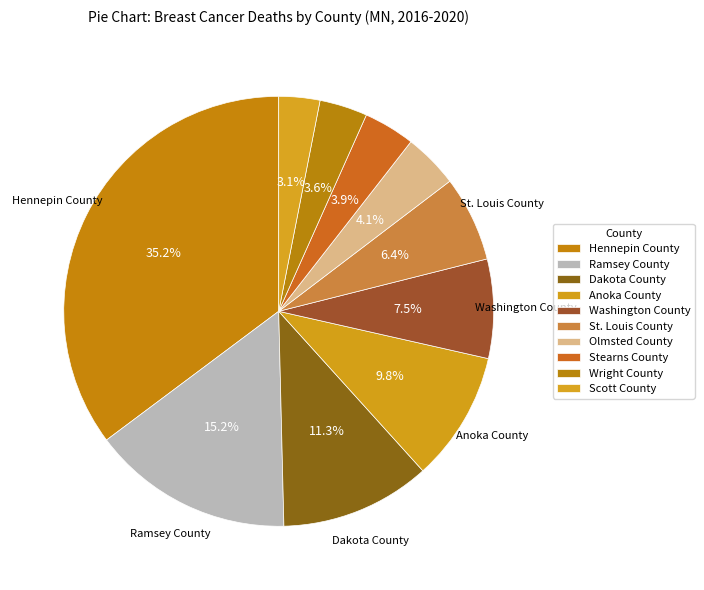

Which slice is the largest?

Hennepin County